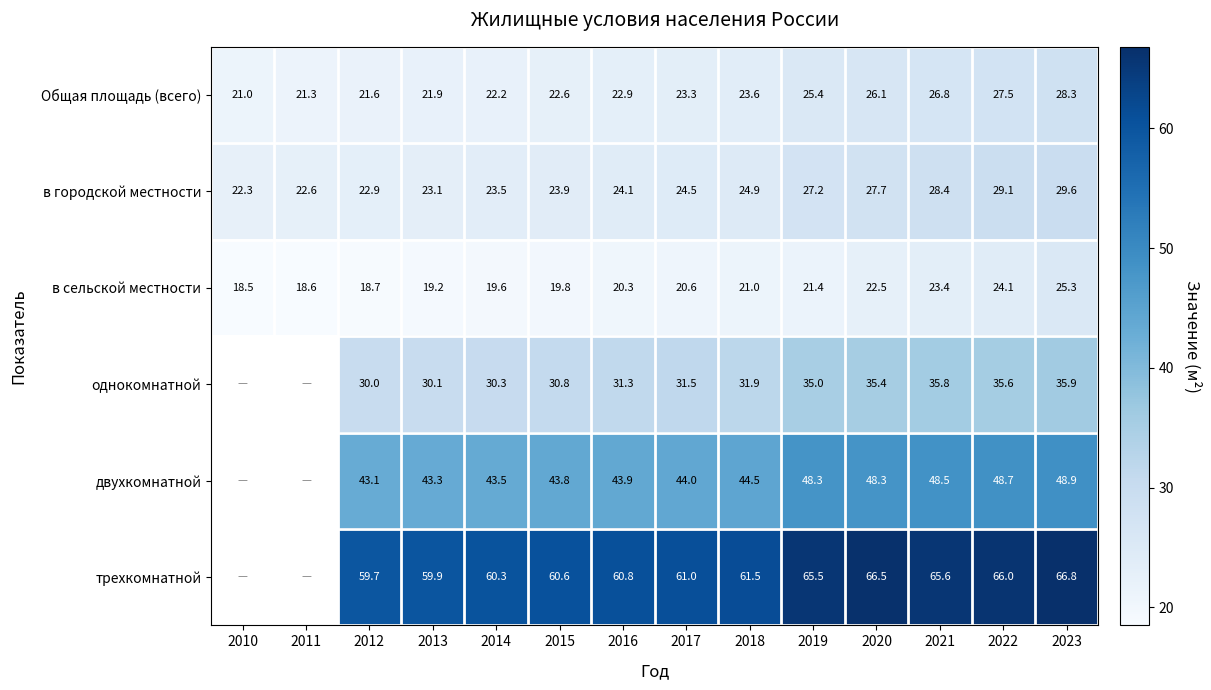

The в сельской местности series shows 19.8 at 2015. True or false?

True